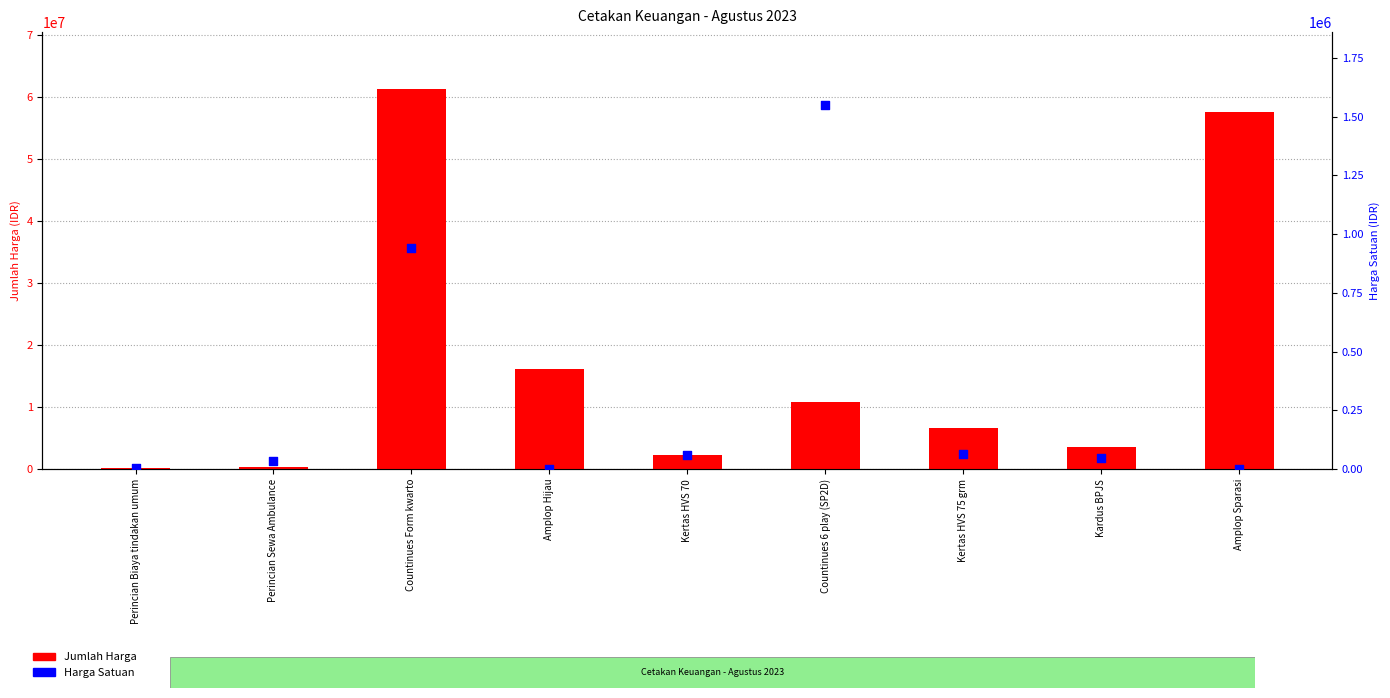

Which series contains the lowest Y value?

Harga Satuan